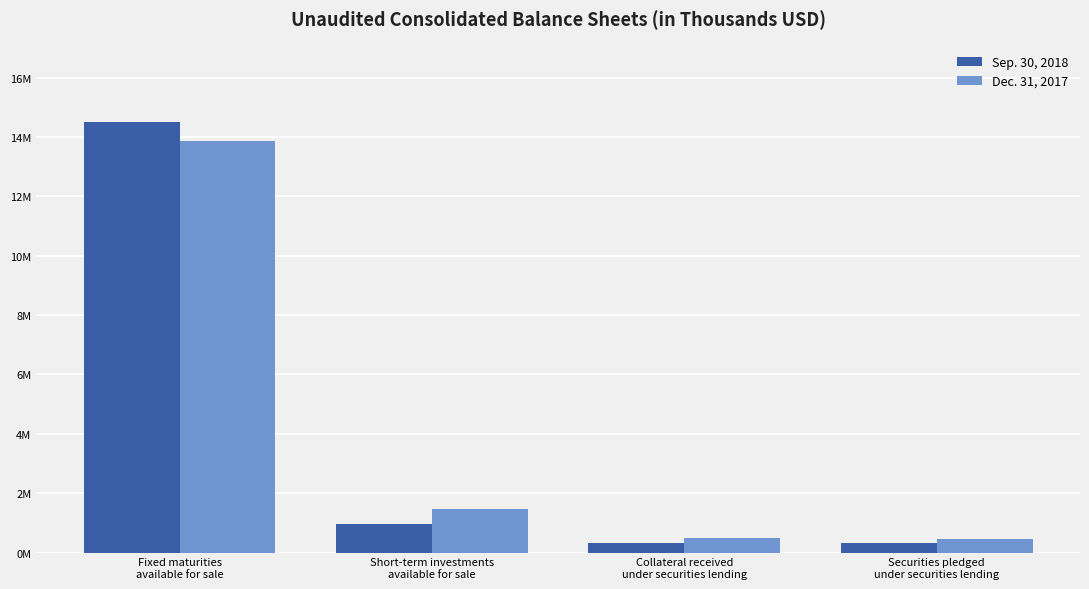

Does the chart contain any negative values?

No